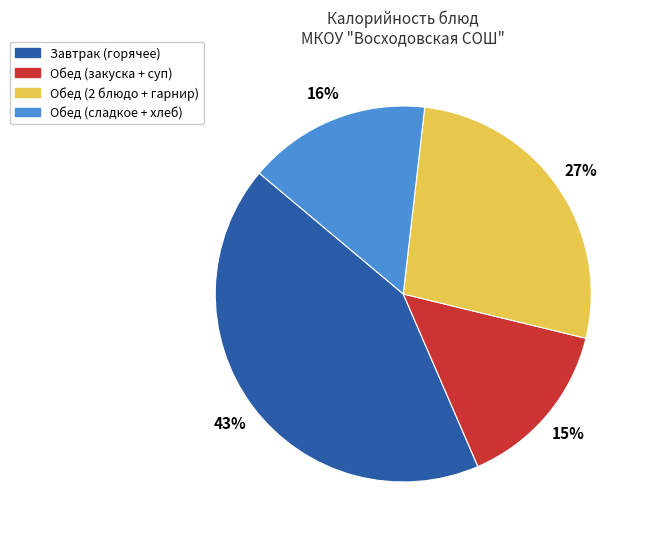

To the nearest percent, what is the average slice percentage?

25%